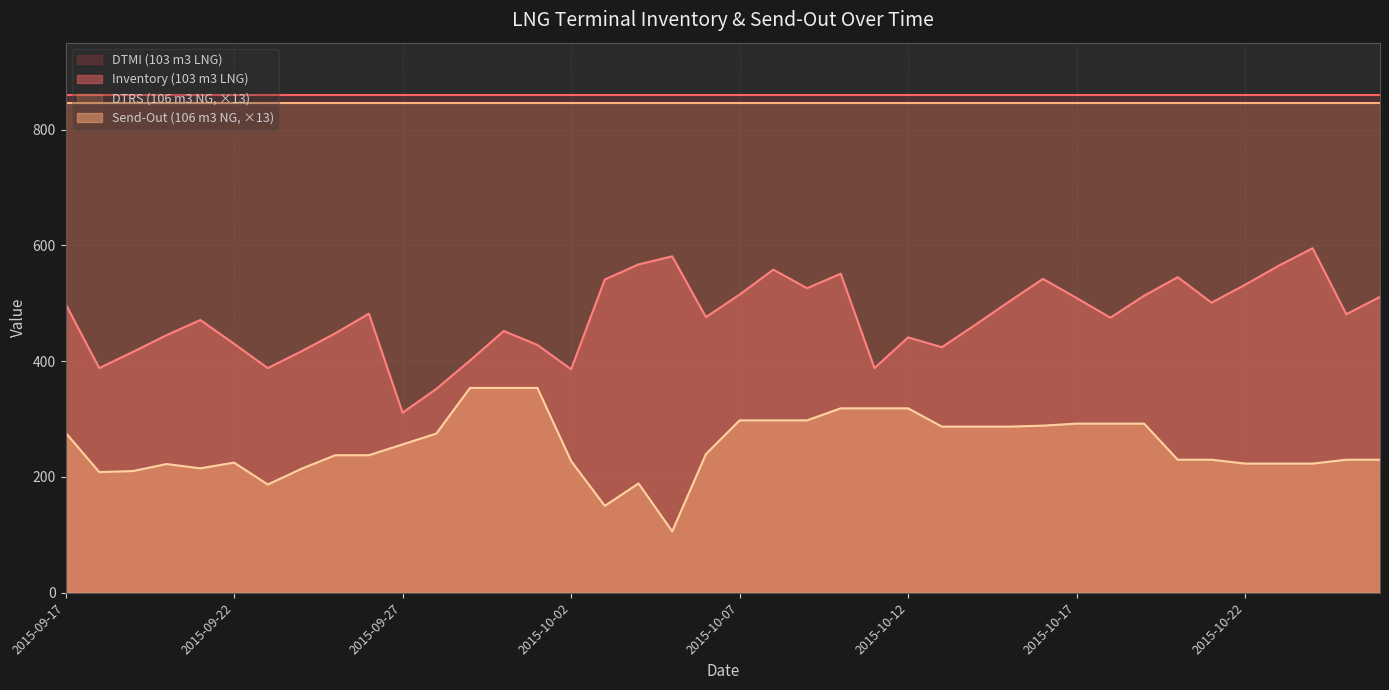

What is the label of the 14th point from the left?

2015-09-30